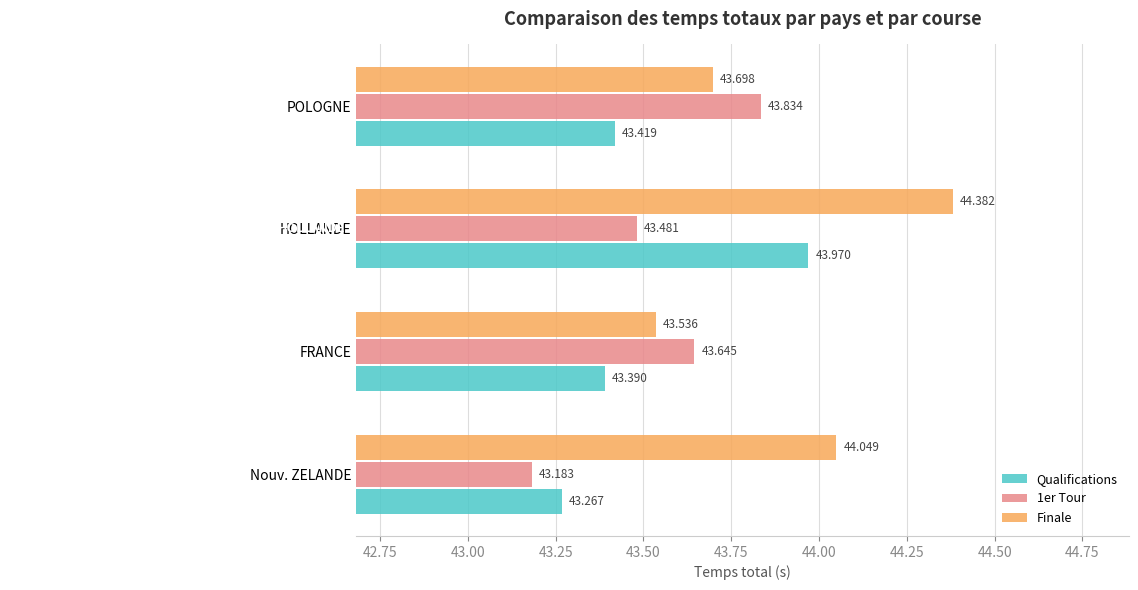

Which series changed the most between Nouv. ZELANDE and HOLLANDE?

Qualifications